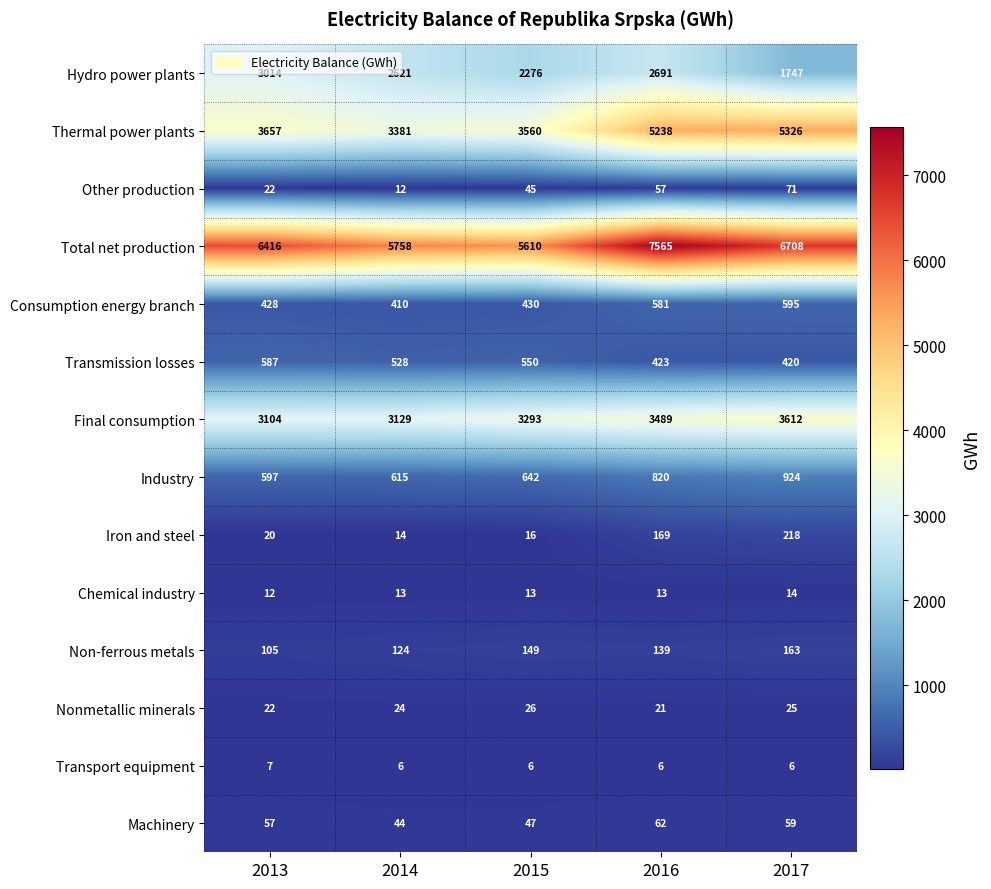

Rank the series by their maximum value, from highest to lowest.

Total net production, Thermal power plants, Final consumption, Hydro power plants, Industry, Consumption energy branch, Transmission losses, Iron and steel, Non-ferrous metals, Other production, Machinery, Nonmetallic minerals, Chemical industry, Transport equipment